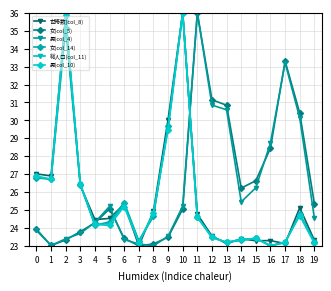

Does the chart display data point markers on the line(s)?

Yes